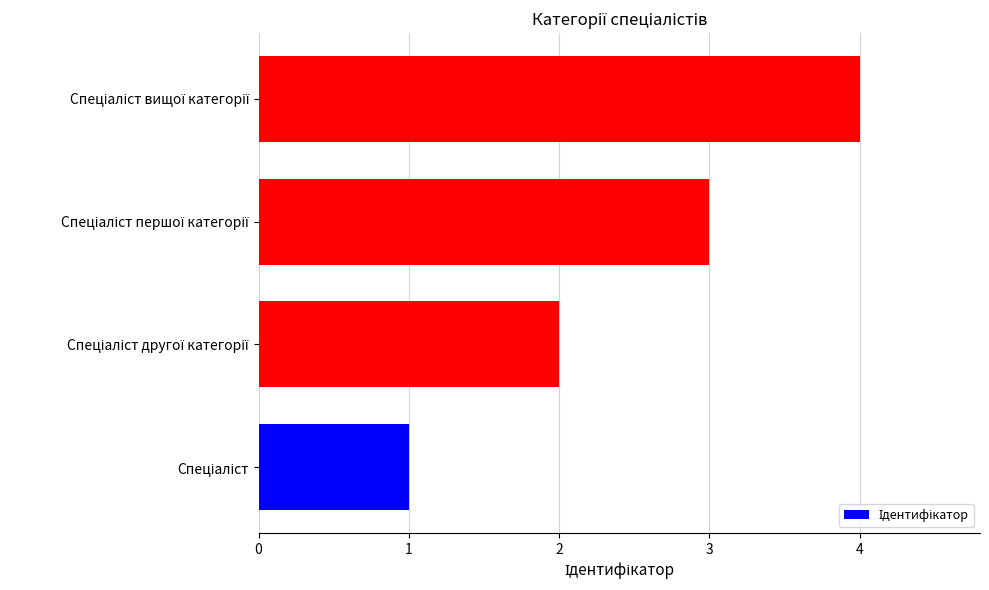

What is the greatest value displayed?

4